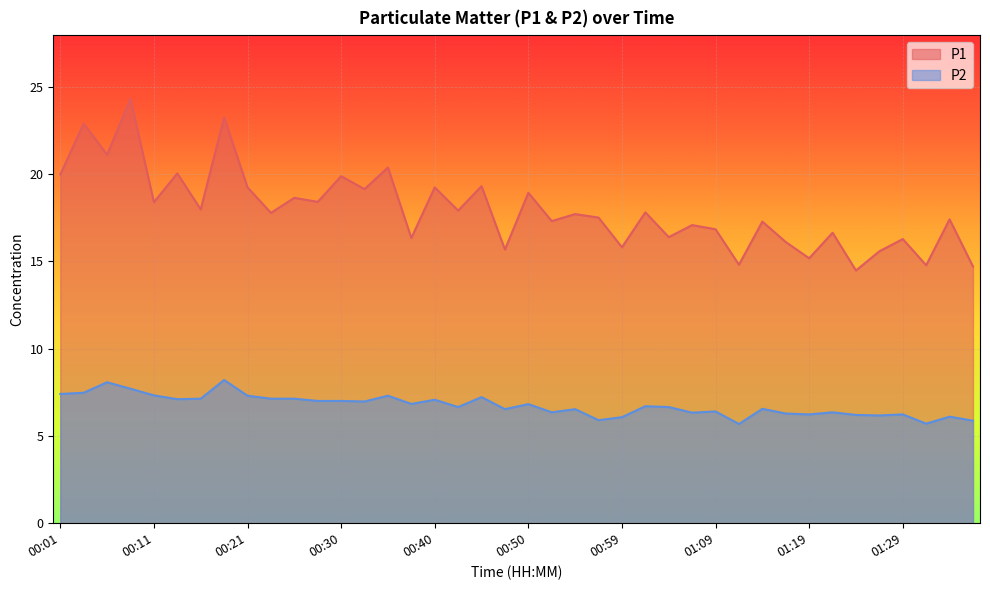

Reading left to right, list all the values displayed in this chart.

P1: 00:01=20.0	00:04=22.9	00:06=21.1	00:08=24.3	00:11=18.4	00:13=20.0	00:16=18.0	00:18=23.2	00:21=19.2	00:23=17.8	00:25=18.6	00:28=18.4	00:30=19.9	00:33=19.1	00:35=20.4	00:38=16.3	00:40=19.2	00:42=17.9	00:45=19.3	00:47=15.7	00:50=18.9	00:52=17.3	00:55=17.7	00:57=17.5	00:59=15.8	01:02=17.8	01:04=16.4	01:07=17.1	01:09=16.8	01:12=14.8	01:14=17.3	01:16=16.1	01:19=15.2	01:21=16.6	01:24=14.5	01:26=15.6	01:29=16.3	01:31=14.8	01:33=17.4	01:36=14.7
P2: 00:01=7.4	00:04=7.5	00:06=8.1	00:08=7.7	00:11=7.3	00:13=7.1	00:16=7.1	00:18=8.2	00:21=7.3	00:23=7.1	00:25=7.1	00:28=7.0	00:30=7.0	00:33=7.0	00:35=7.3	00:38=6.8	00:40=7.1	00:42=6.7	00:45=7.2	00:47=6.5	00:50=6.8	00:52=6.3	00:55=6.5	00:57=5.9	00:59=6.1	01:02=6.7	01:04=6.7	01:07=6.3	01:09=6.4	01:12=5.7	01:14=6.5	01:16=6.3	01:19=6.2	01:21=6.3	01:24=6.2	01:26=6.2	01:29=6.2	01:31=5.7	01:33=6.1	01:36=5.9